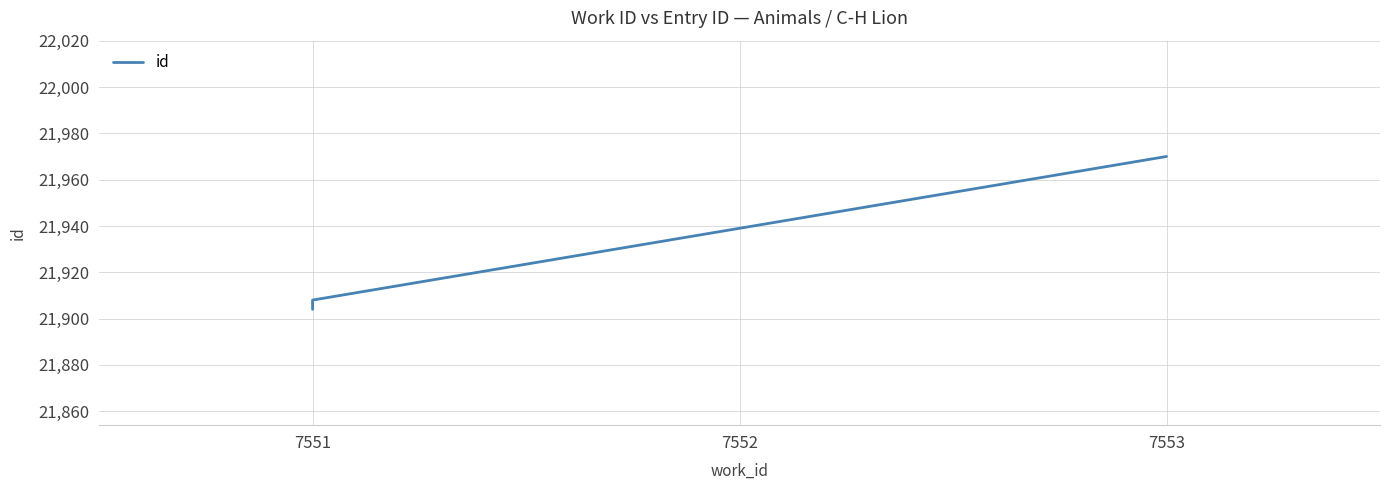

What is the ratio of the value at 7551 to the value at 7552?

1.0